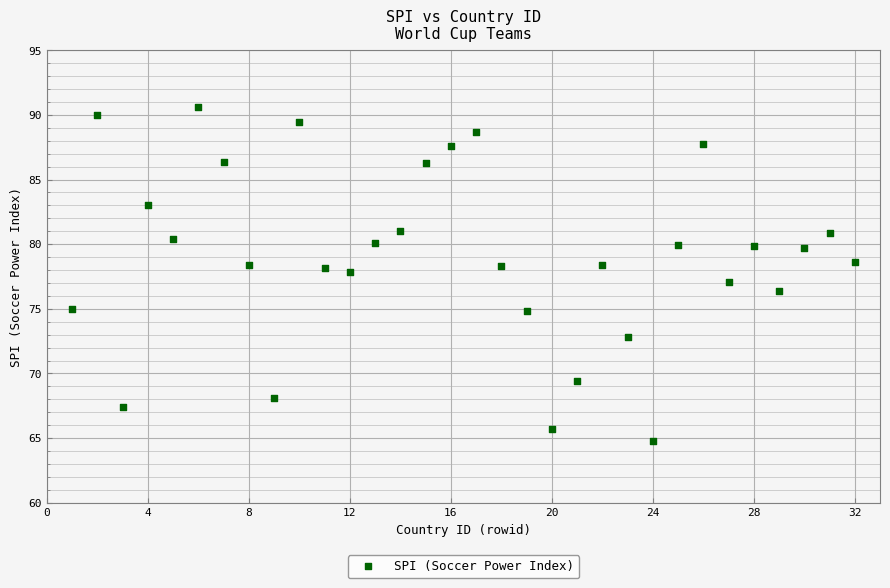

What is the range of X values (max minus min)?

31.0